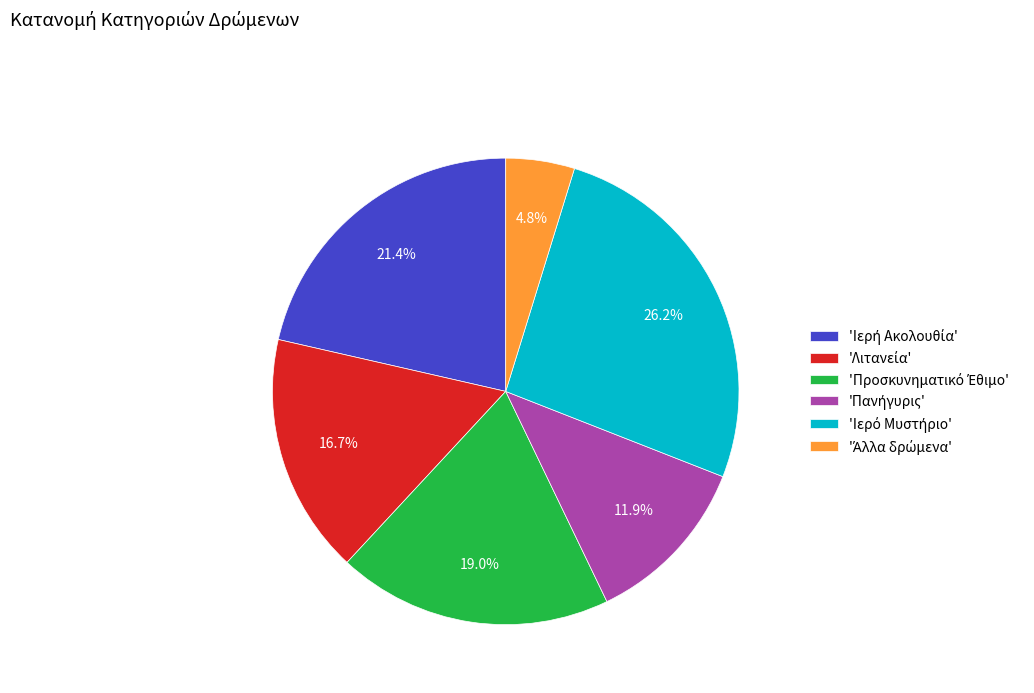

Is there any slice that represents more than half of the pie?

No